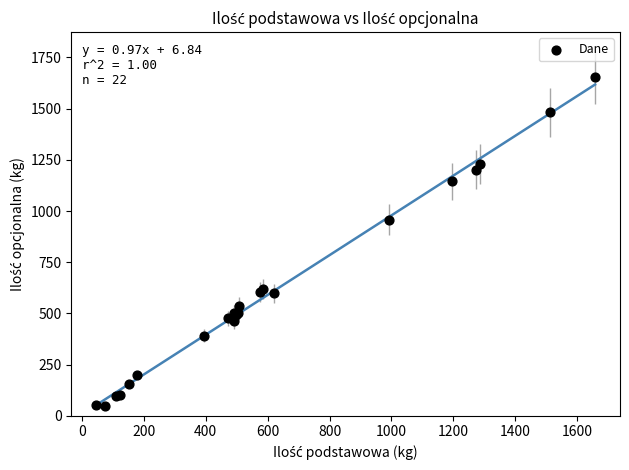

What Y value in the scatter plot is closest to 851?

957.7